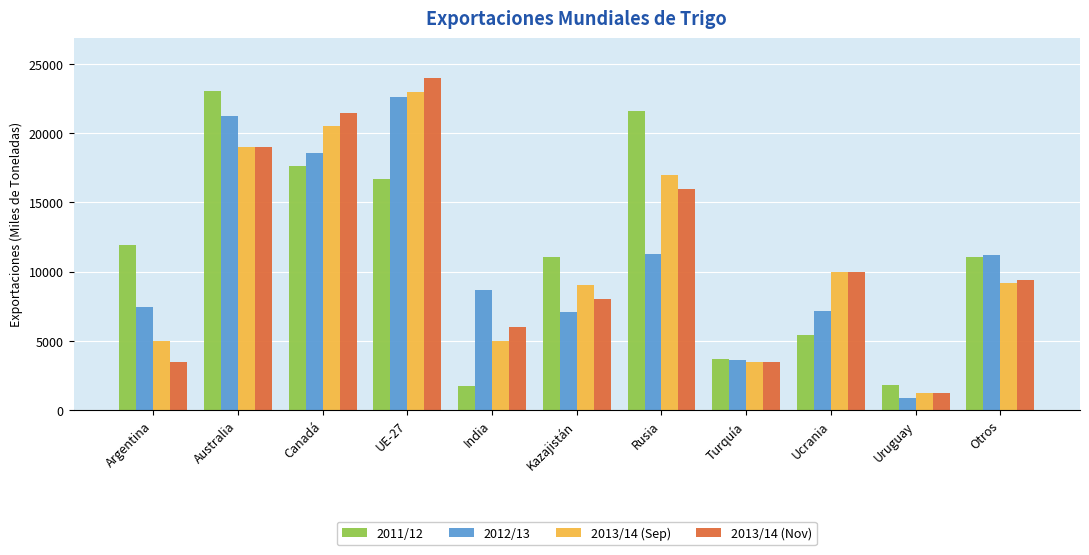

What is the total value across all series at Uruguay?

5011